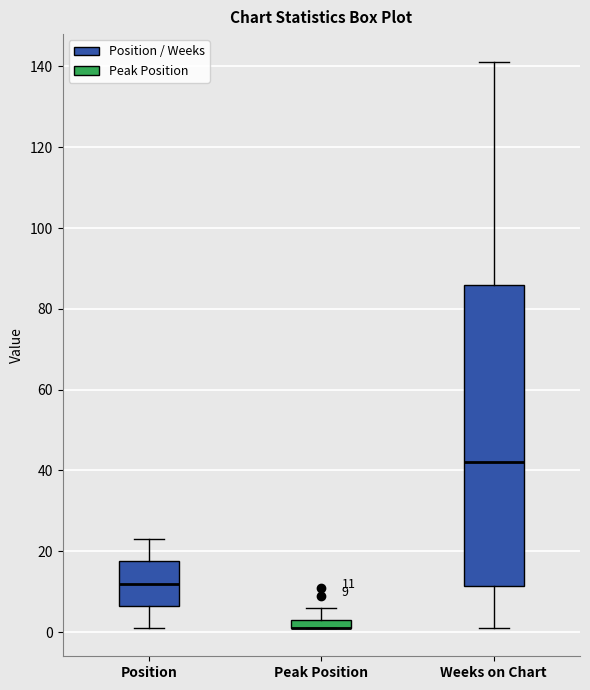

Comparing the boxes themselves (not the whiskers), which one is the tallest?

Weeks on Chart